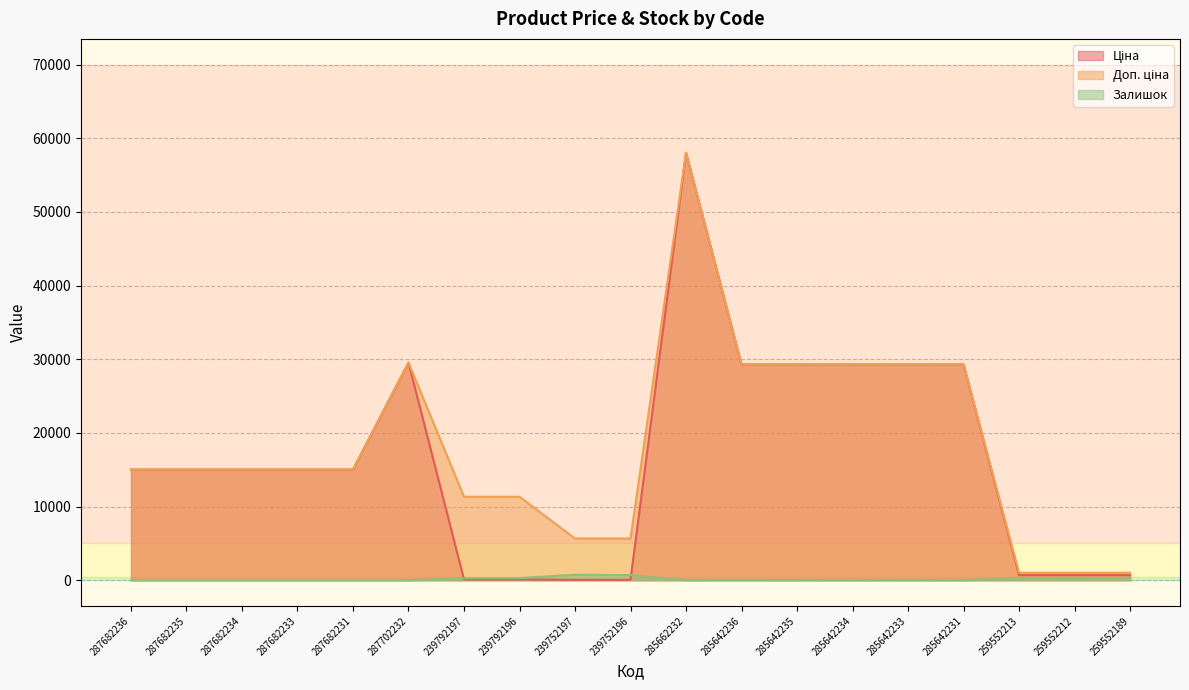

What is the maximum value shown in the chart?

58037.0